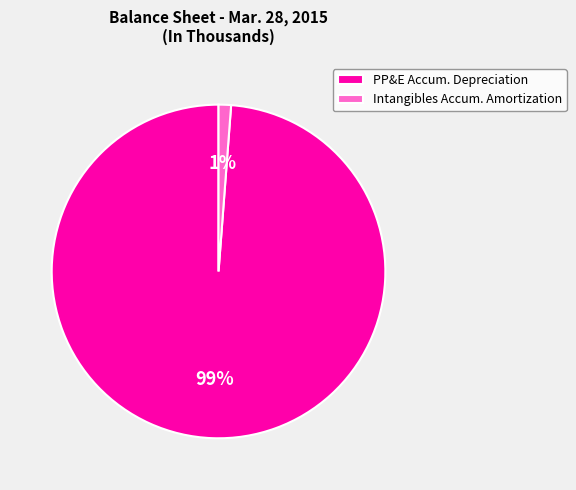

Is there any slice that represents more than half of the pie?

Yes